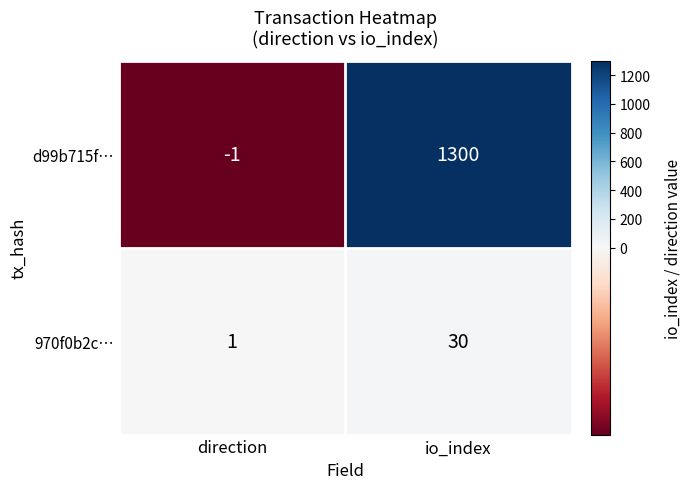

Where is d99b715f… nearest to the value 649?

direction